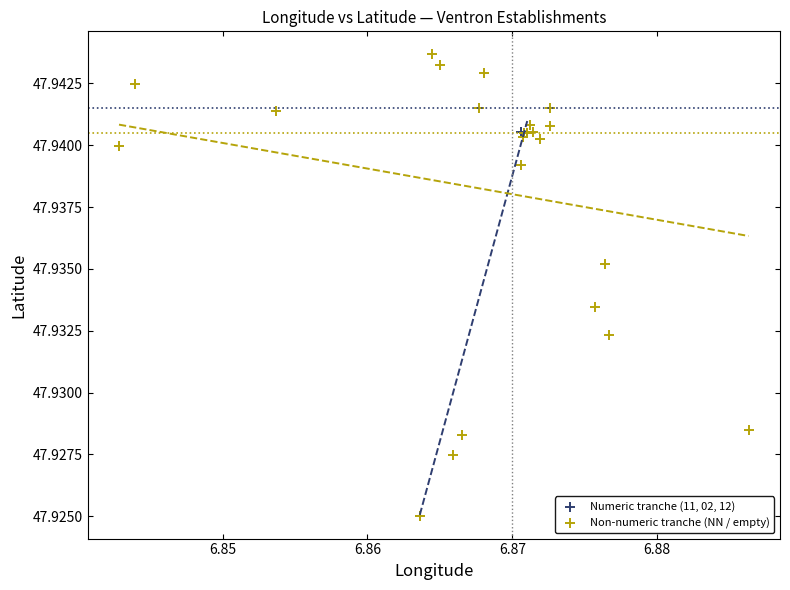

Which series has the widest spread of Y values?

Non-numeric tranche (NN / empty)